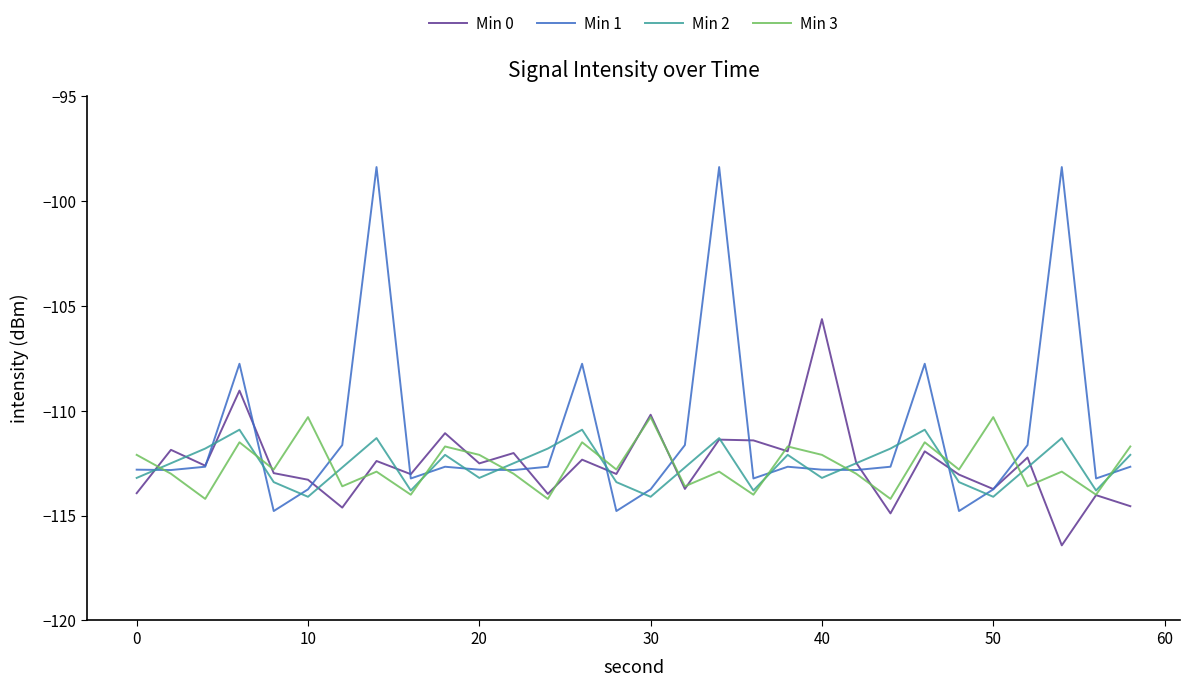

What is the difference between the second highest and second lowest values in the Min 0 series?

5.9